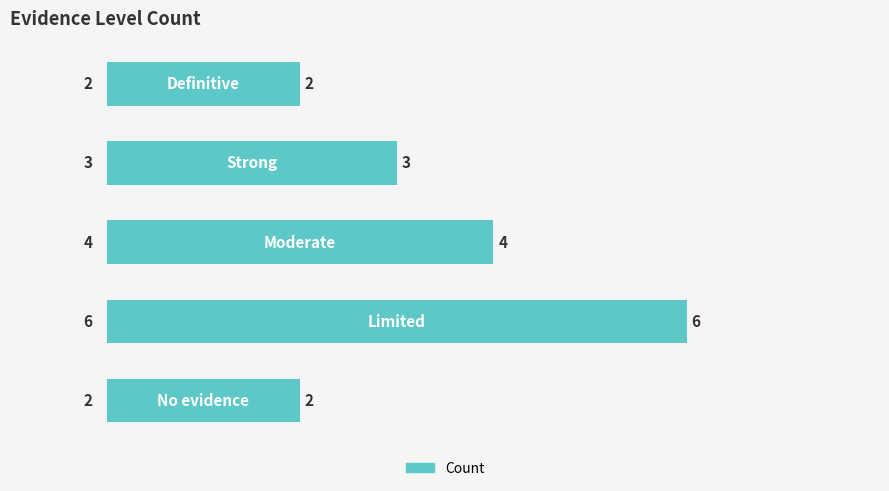

What is the sum of all values?

17